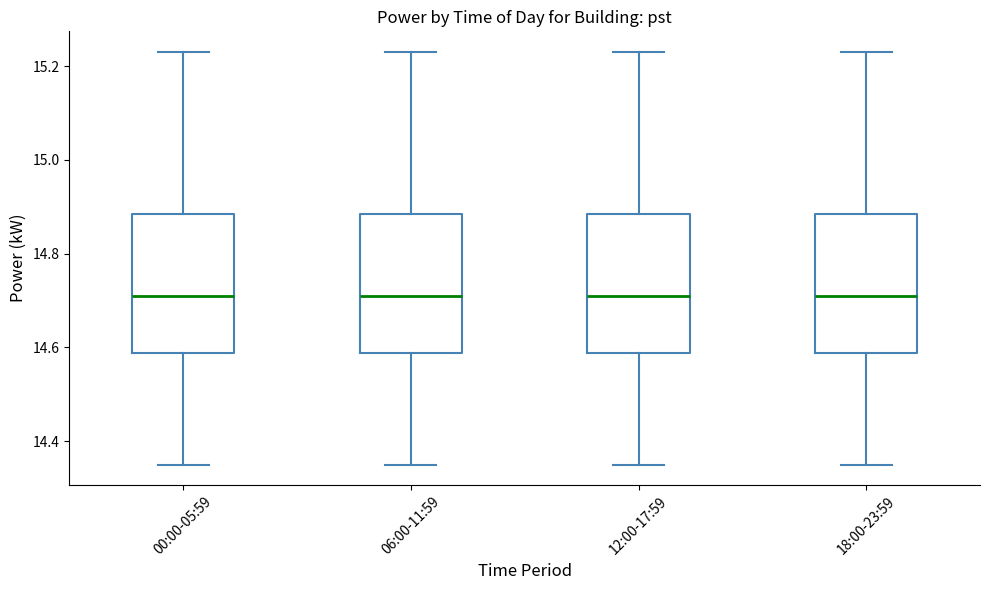

Where does the lower whisker of the box for 00:00-05:59 end on the y-axis? The values are not printed on the chart, so give them approximately, as read against the axis.

14.36